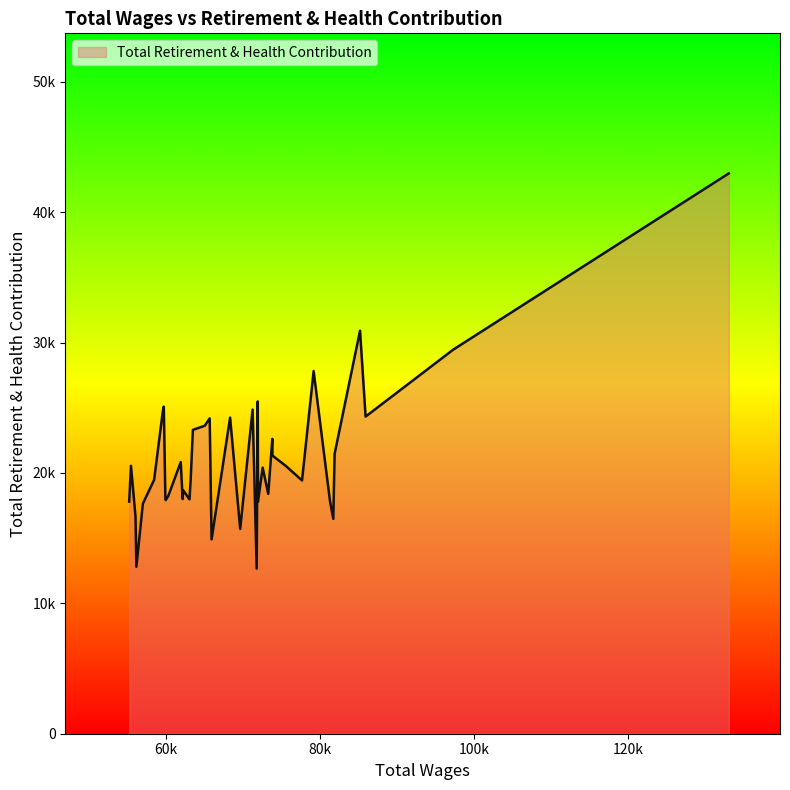

At which label is the value closest to 27815?

79192